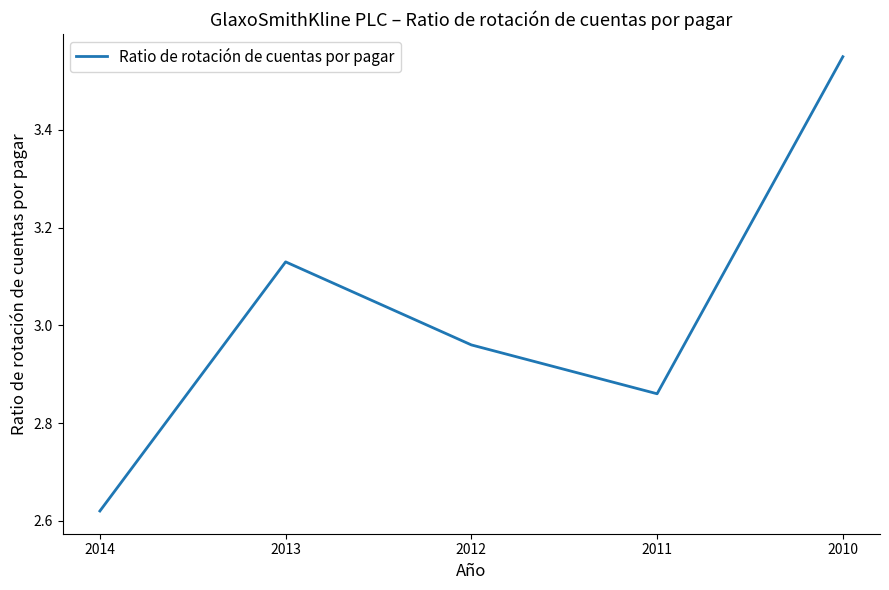

Does the chart display data point markers on the line(s)?

No